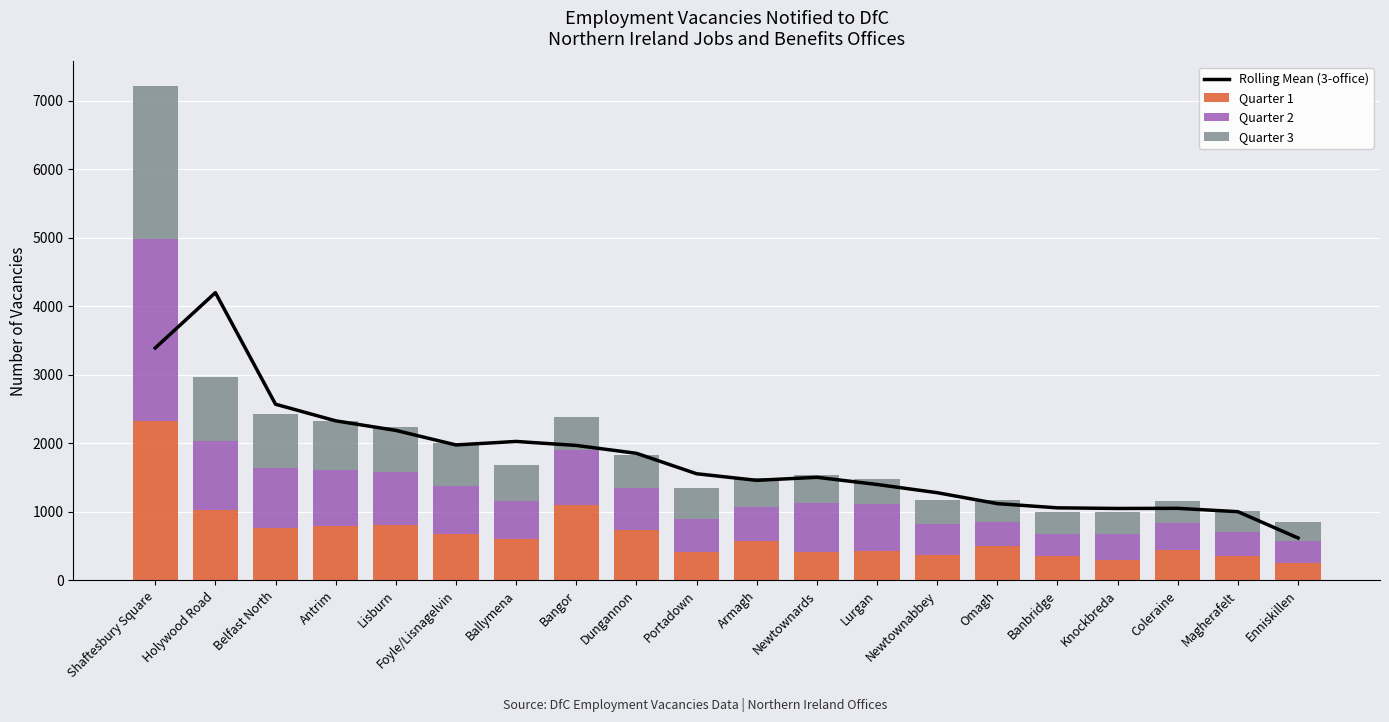

Which series has the widest spread of values?

Rolling Mean (3-office)